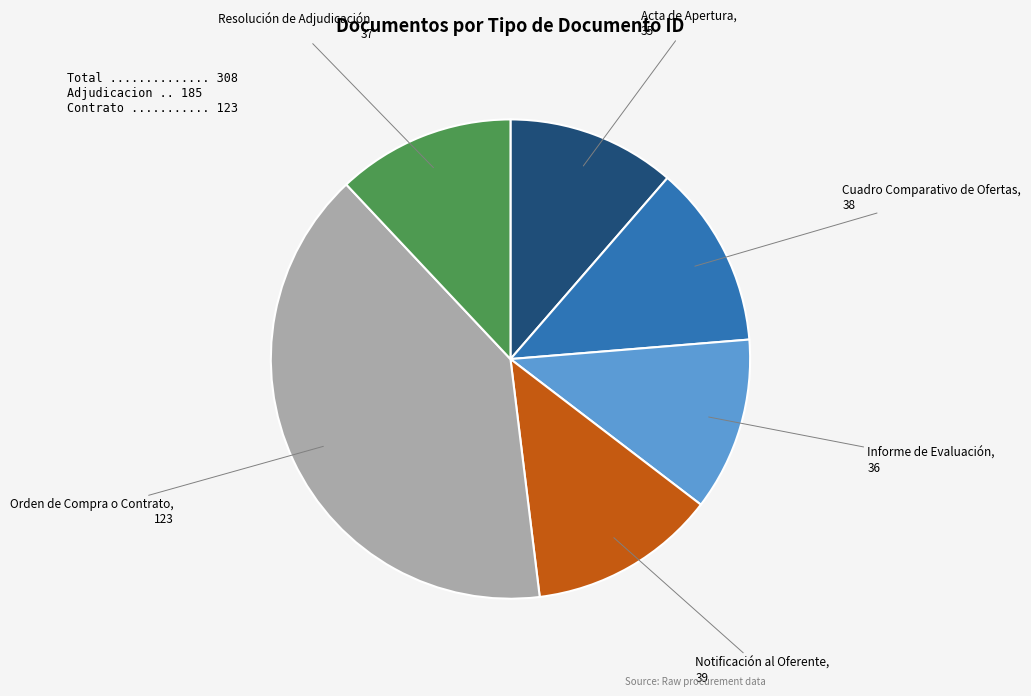

Do Cuadro Comparativo de Ofertas and Acta de Apertura together represent more than half of the pie?

No